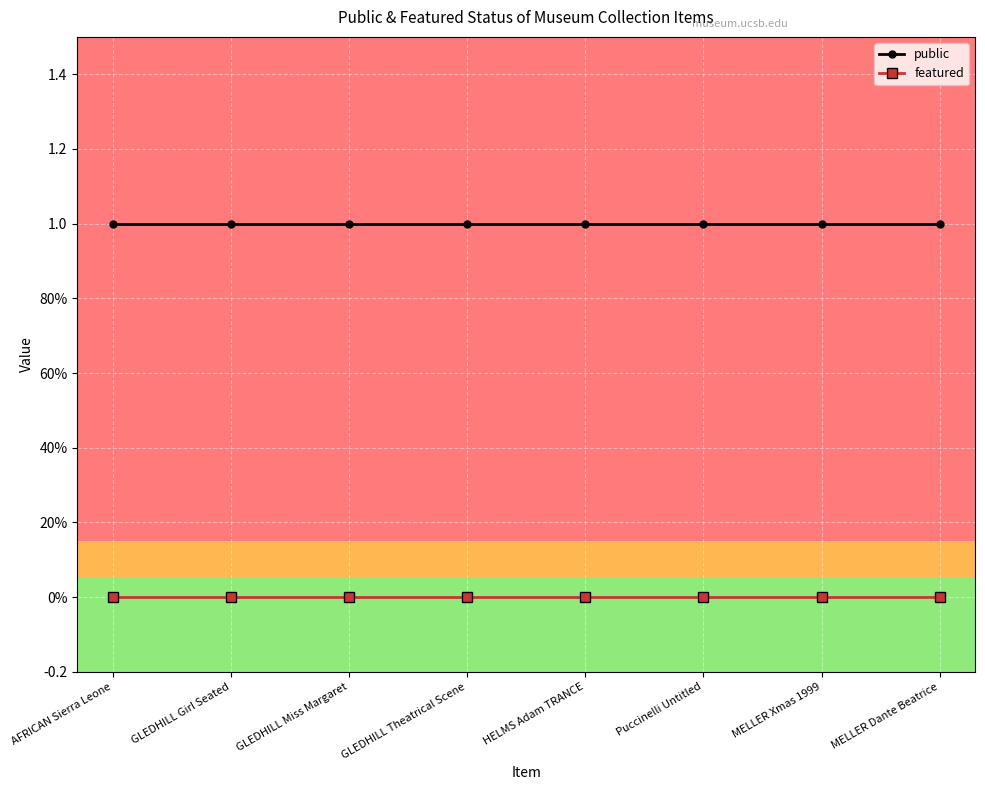

List the series in order of their overall mean, lowest first.

featured, public